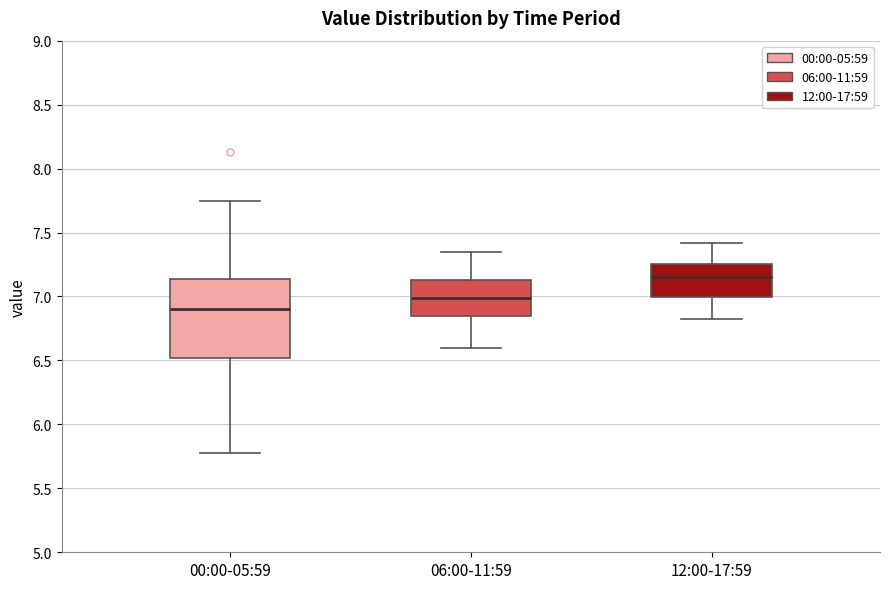

Where is the lower edge of the box for 06:00-11:59 on the y-axis? The values are not printed on the chart, so give them approximately, as read against the axis.

6.85